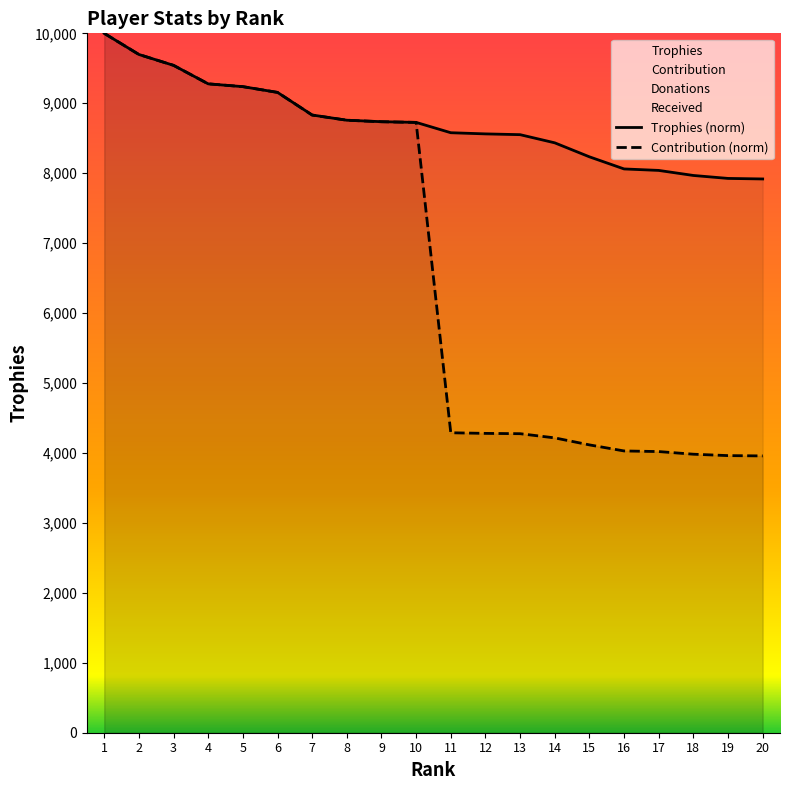

Rank the series at 8 from lowest to highest value.

Trophies, Contribution